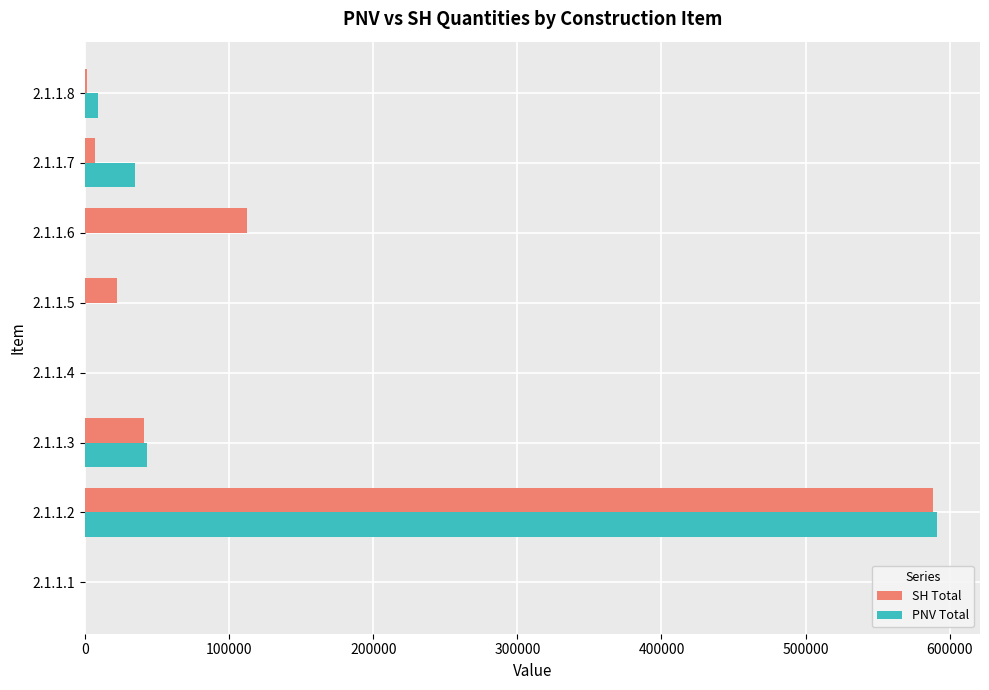

What is the average value of the PNV Total series?

84794.2